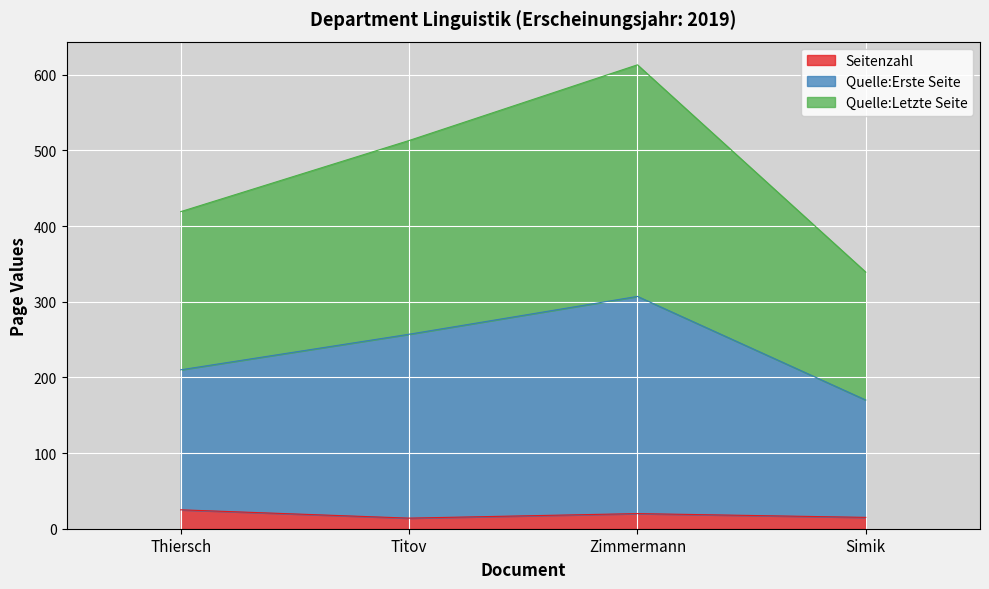

Reading left to right, transcribe all the data shown in this chart.

Seitenzahl: 25	14	20	15
Quelle:Erste Seite: 210	257	307	170
Quelle:Letzte Seite: 419	513	613	339